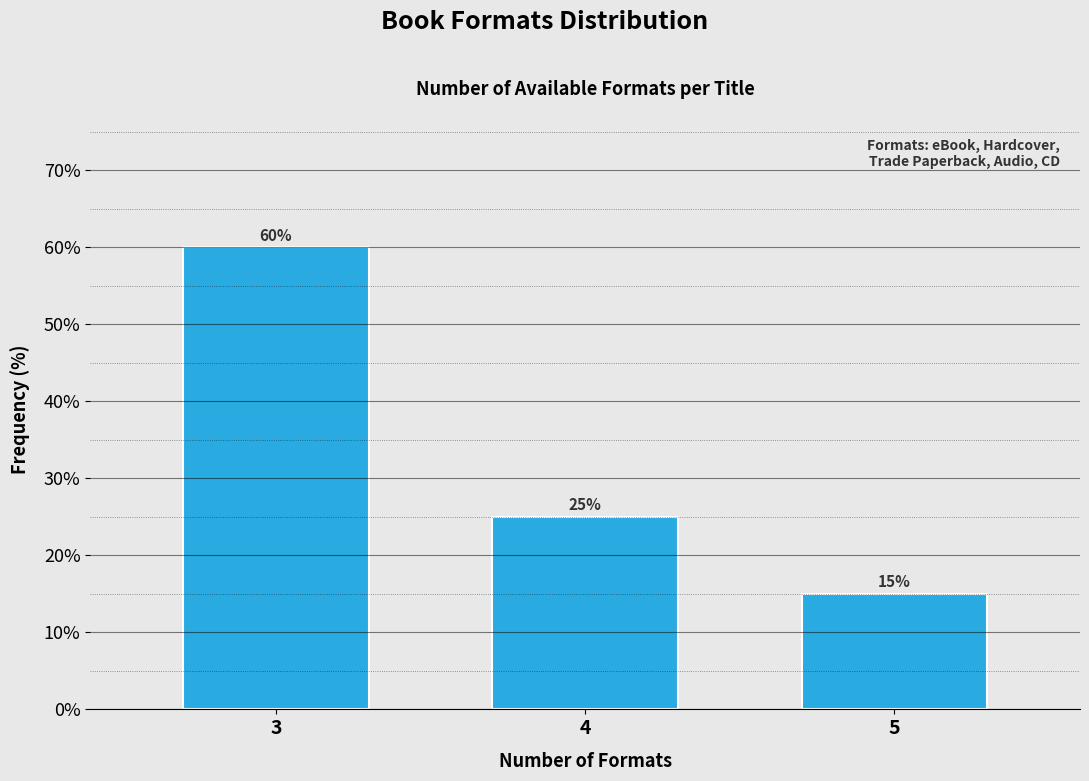

Reading left to right, extract all data points from this chart.

60	25	15